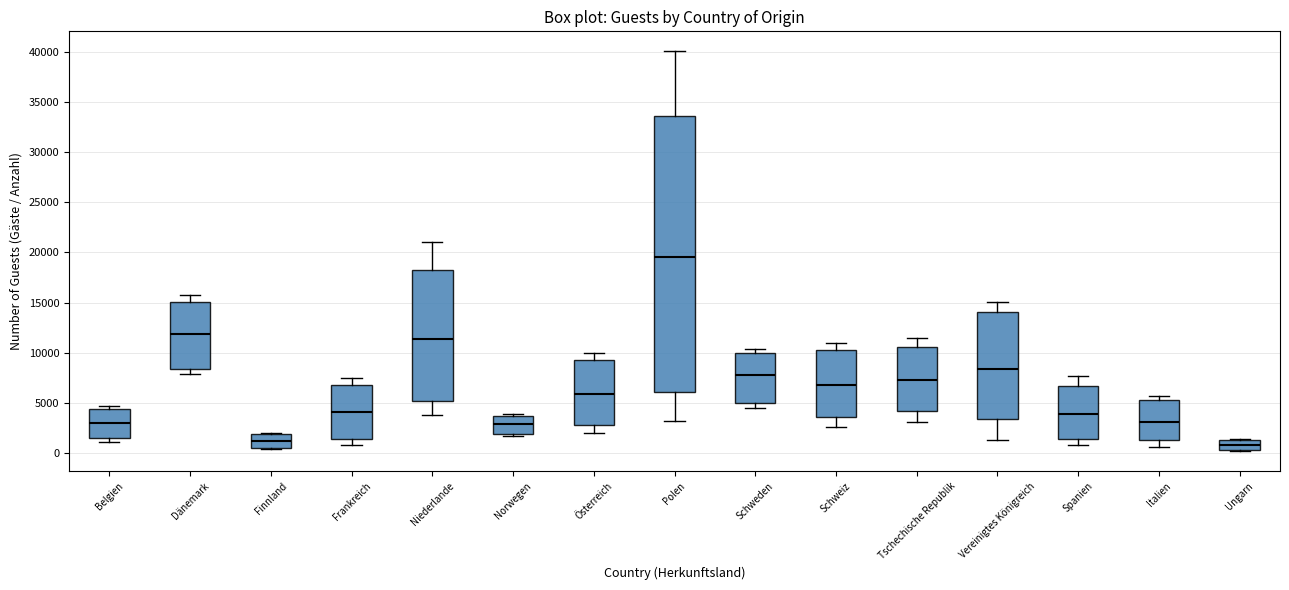

Reading left to right, transcribe this box plot: for each box, give where its median line is, the range the box spans, and where its two whiskers end, as read against the y-axis. The values are not printed on the chart, so give them approximately, as read against the axis.

Belgien: median 3000, box 1500 to 4500, whiskers 1000 to 4500 (just above the box's upper edge)
Dänemark: median 12000, box 8500 to 15000, whiskers 8000 to 16000
Finnland: median 1500, box 500 to 2000, whiskers 500 (just below the box's lower edge) to 2000
Frankreich: median 4000, box 1500 to 7000, whiskers 1000 to 7500
Niederlande: median 11500, box 5000 to 18000, whiskers 4000 to 21000
Norwegen: median 3000, box 2000 to 3500, whiskers 1500 to 4000
Österreich: median 6000, box 3000 to 9500, whiskers 2000 to 10000
Polen: median 19500, box 6000 to 33500, whiskers 3500 to 40000
Schweden: median 8000, box 5000 to 10000, whiskers 4500 to 10500
Schweiz: median 7000, box 3500 to 10000, whiskers 2500 to 11000
Tschechische Republik: median 7500, box 4000 to 10500, whiskers 3000 to 11500
Vereinigtes Königreich: median 8500, box 3500 to 14000, whiskers 1500 to 15000
Spanien: median 4000, box 1500 to 6500, whiskers 1000 to 7500
Italien: median 3000, box 1500 to 5500, whiskers 500 to 5500 (just above the box's upper edge)
Ungarn: median 1000, box 500 to 1500, whiskers 0 to 1500